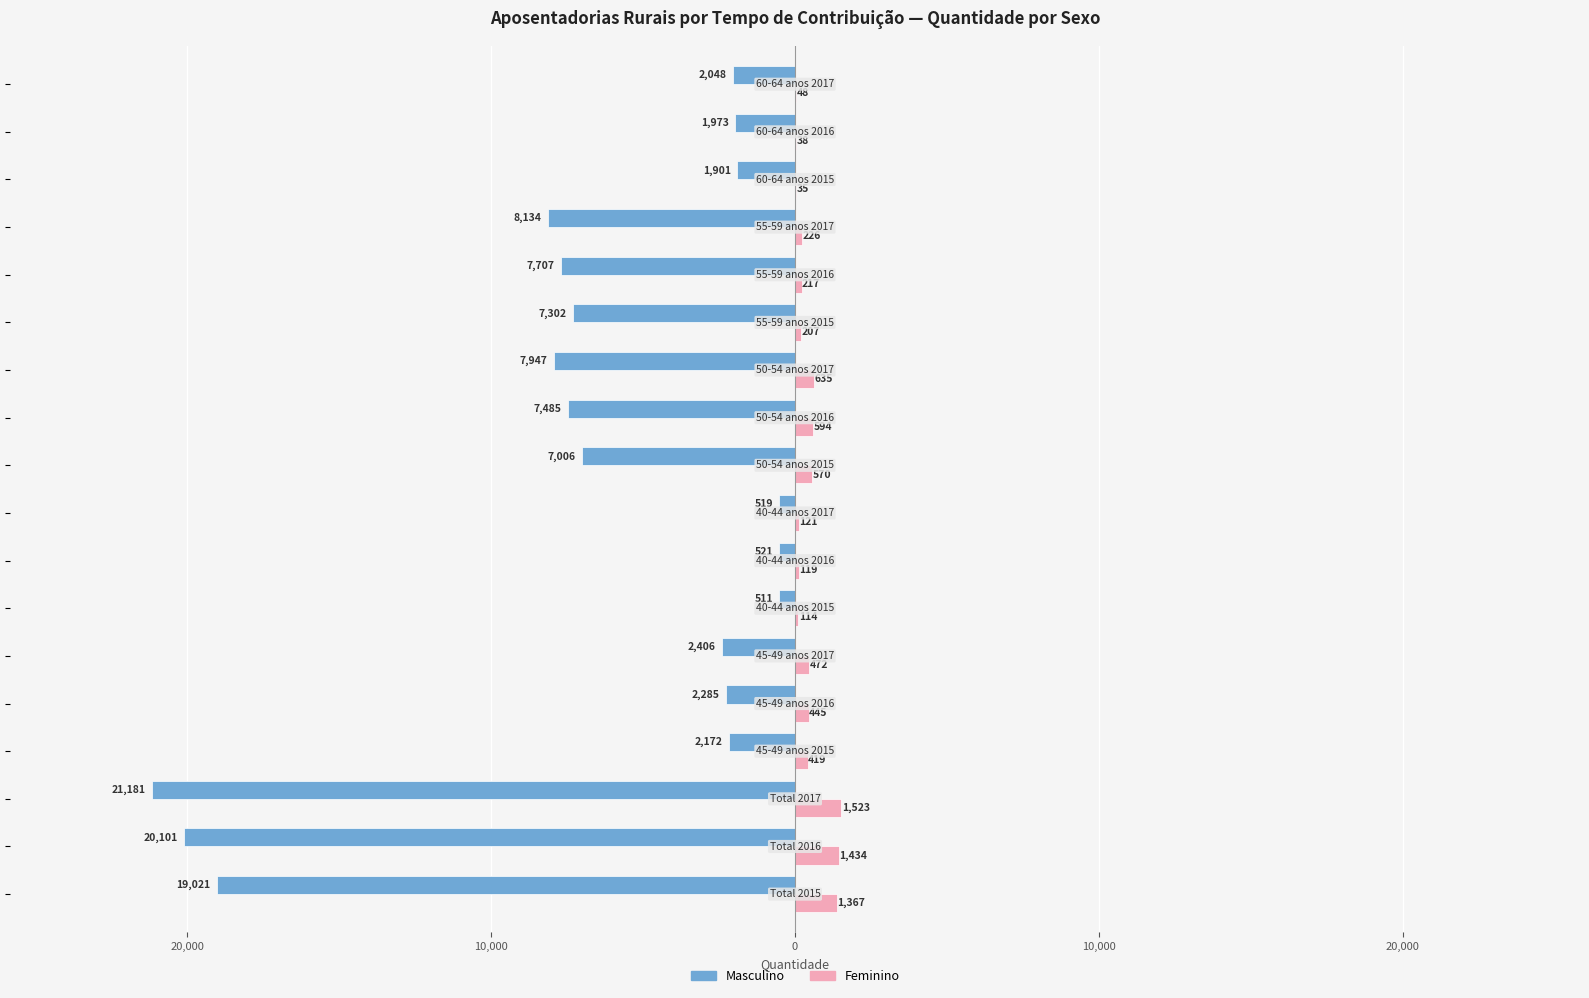

What are all the series names shown in the legend?

Masculino, Feminino